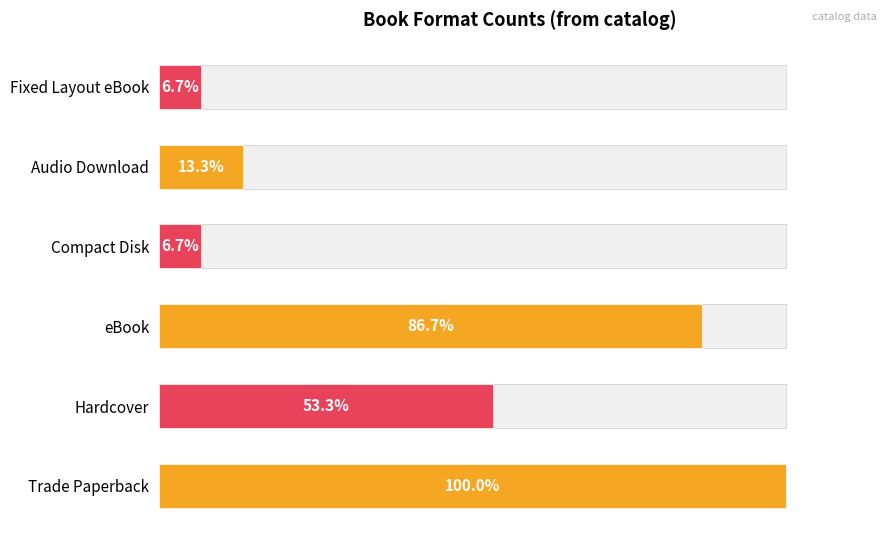

What is the sum of all values?

40